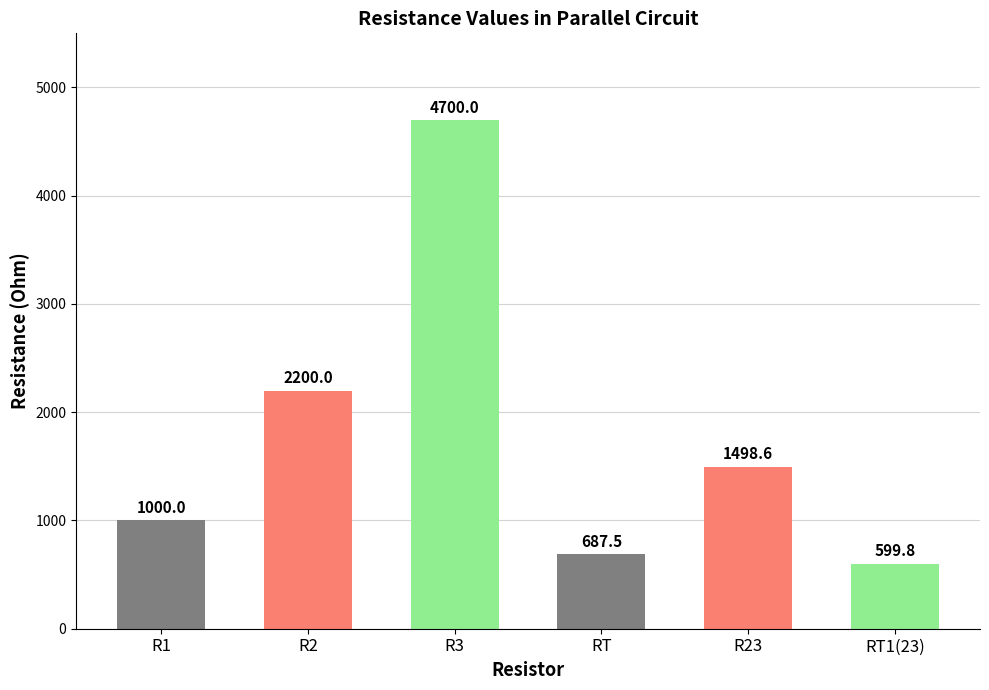

What is the difference between the second highest and minimum values?

1600.2